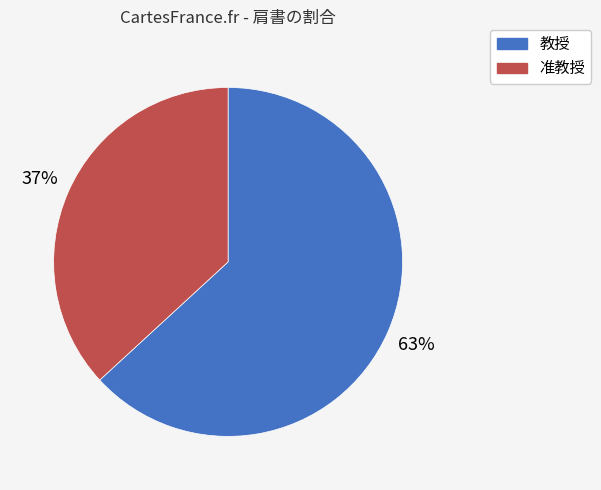

True or false: 准教授 accounts for 37% of the total.

True